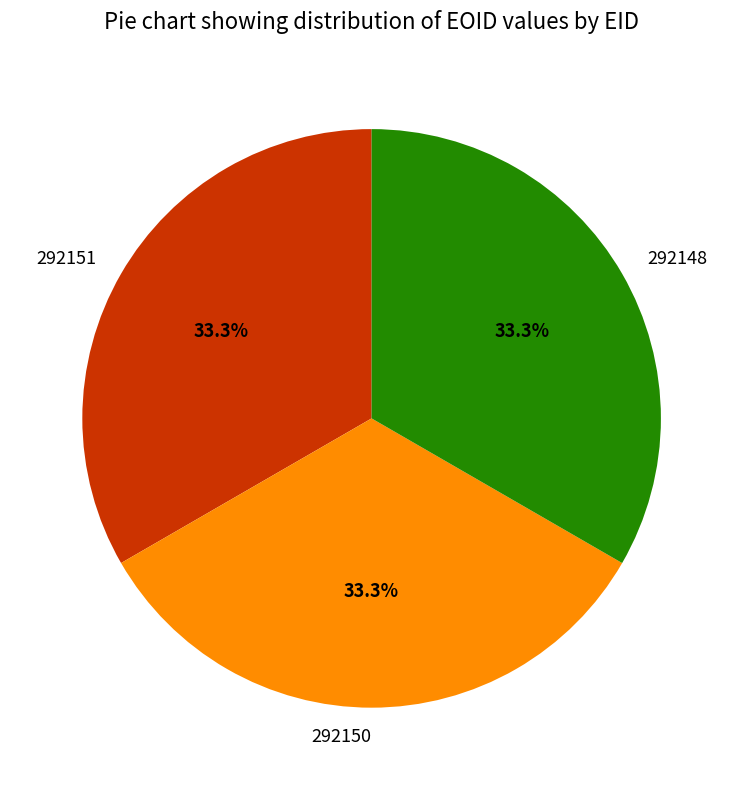

What is the ratio of the value at 292150 to the value at 292148?

1.0